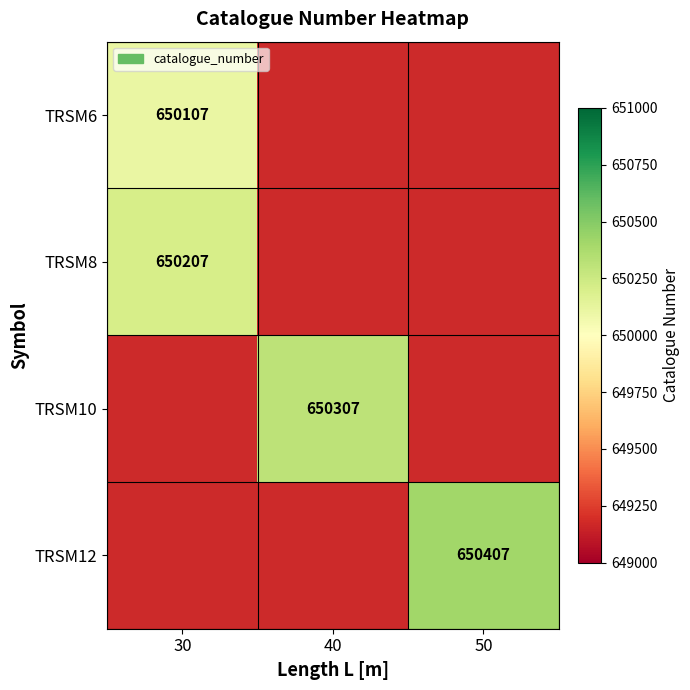

What is the smallest value displayed?

650107.0